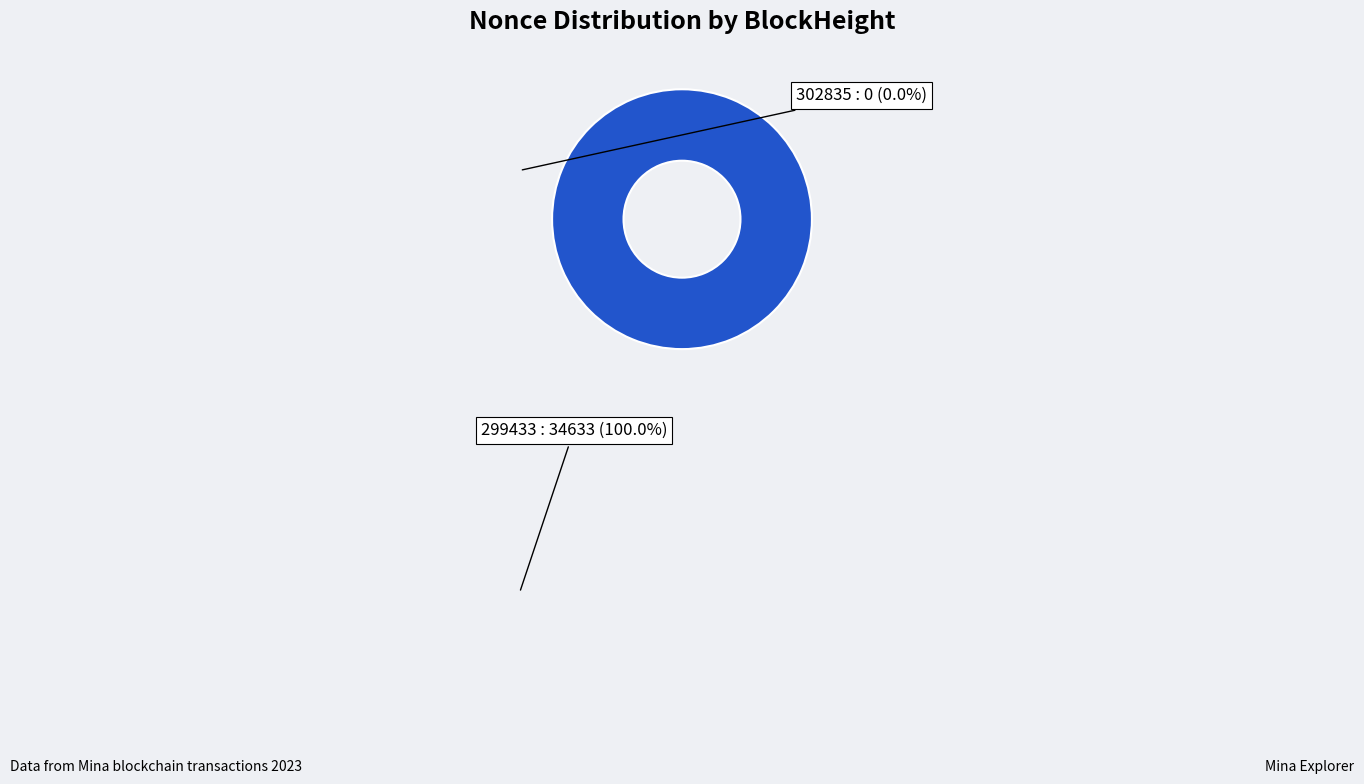

What is the largest slice in the pie chart?

299433